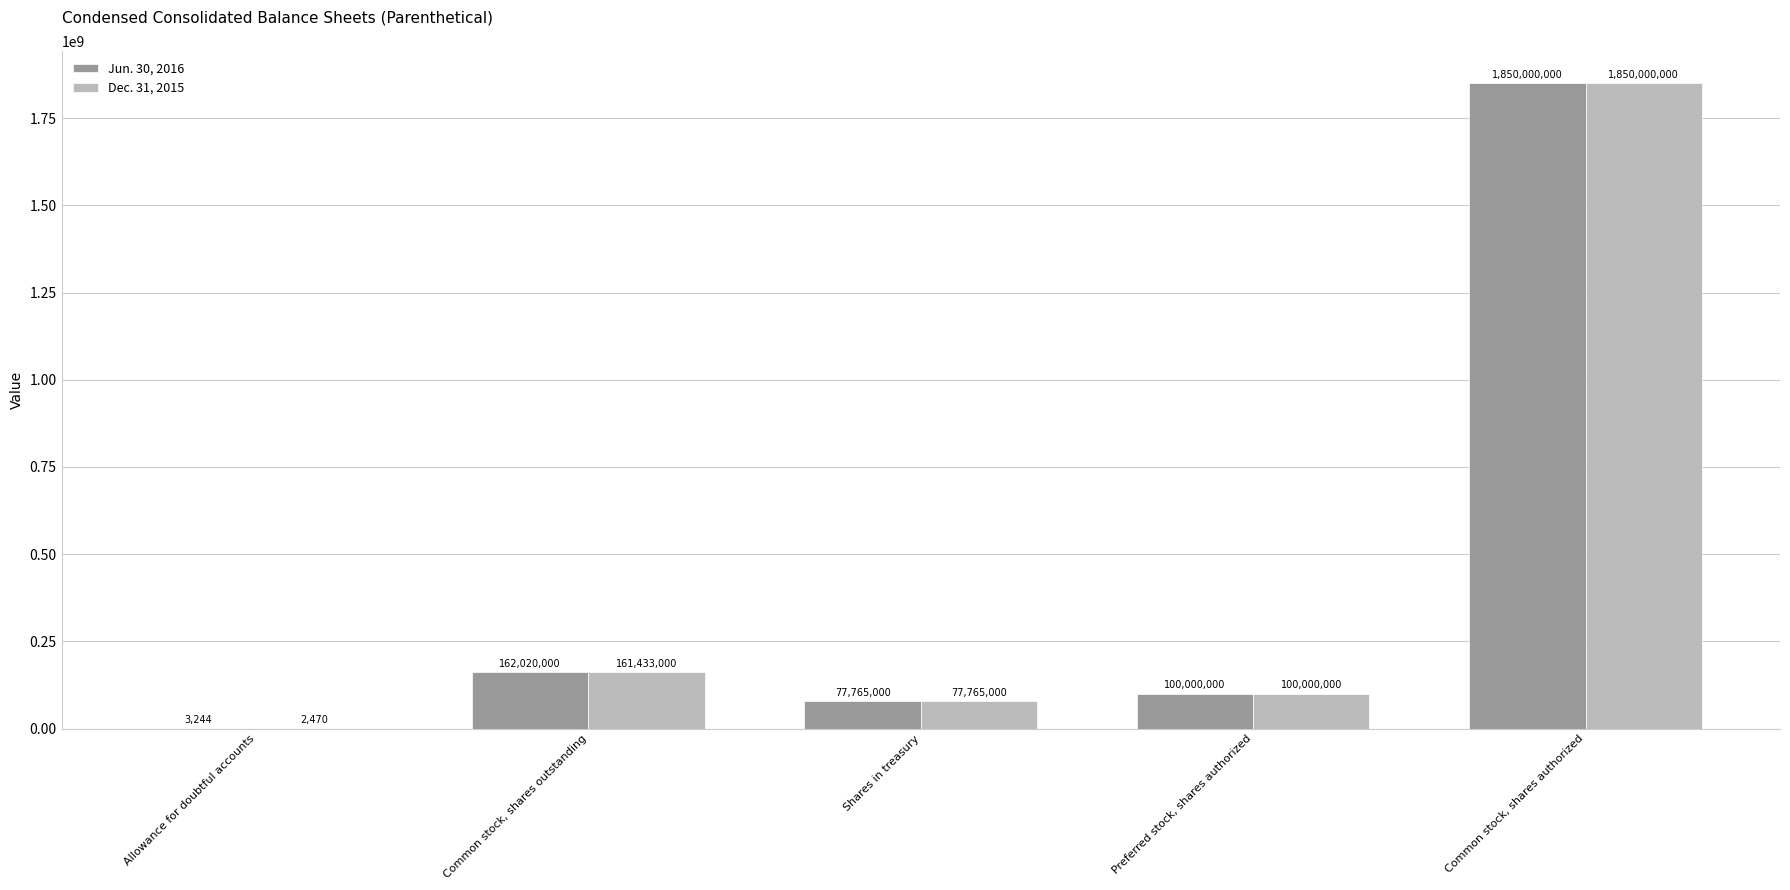

Read the Jun. 30, 2016 value at Common stock, shares authorized.

1850000000